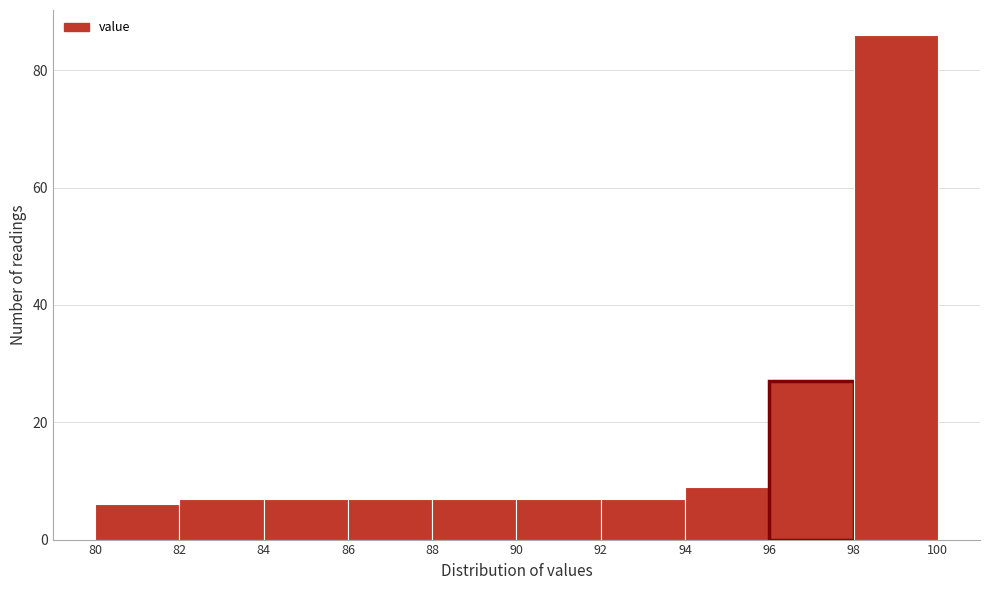

How tall is the bar that spans 84 to 86 on the x-axis? The values are not printed on the chart, so give them approximately, as read against the axis.

8